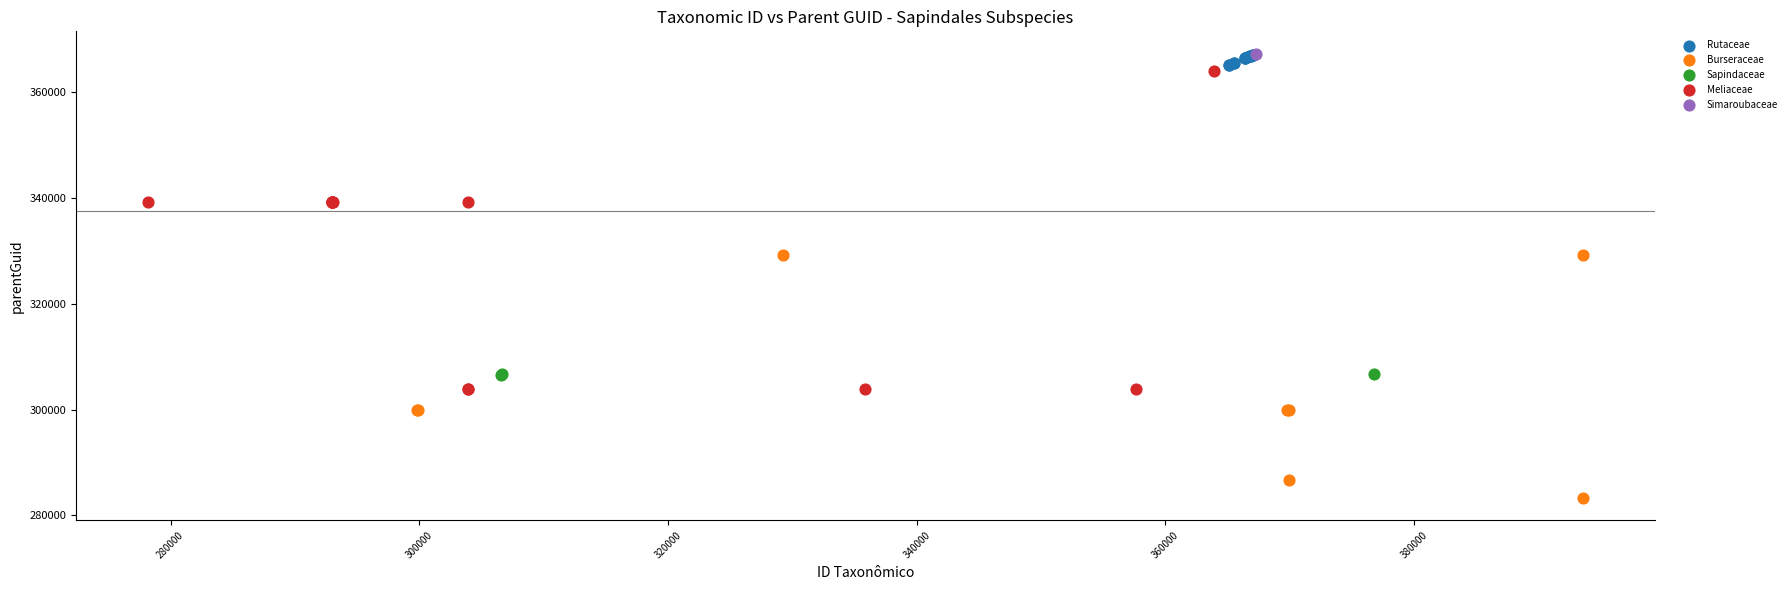

What are all the series names shown in the legend?

Sapindaceae, Burseraceae, Meliaceae, Simaroubaceae, Rutaceae